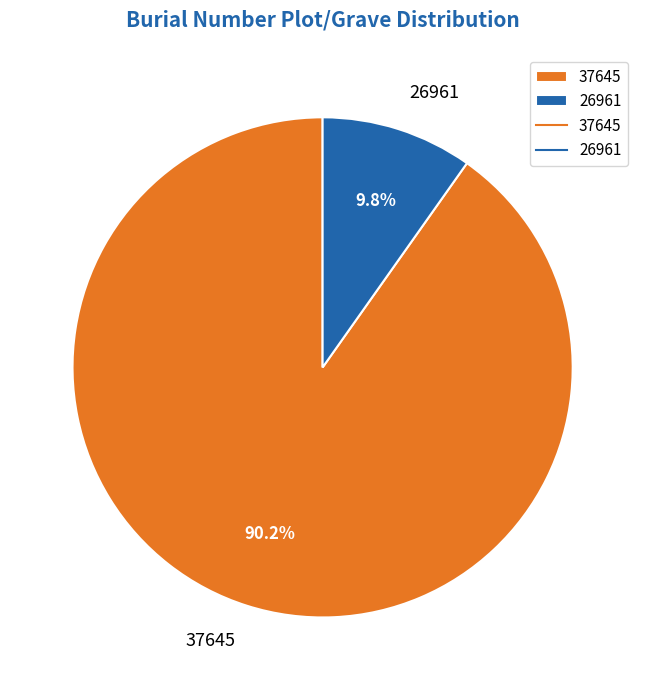

Rank the categories by value from highest to lowest.

37645, 26961